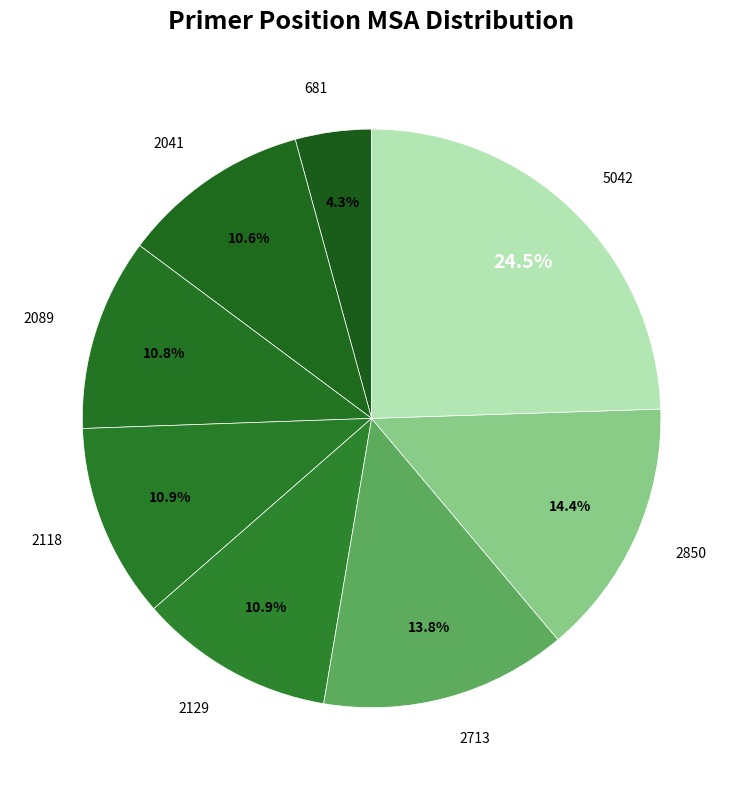

To the nearest percent, what is the difference between the largest and smallest slice percentages?

20%